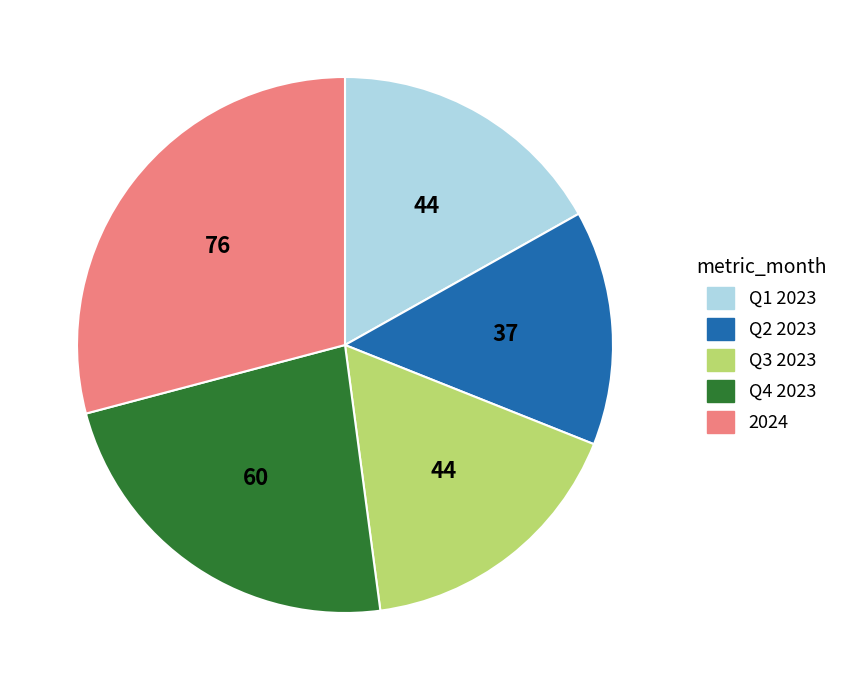

Is Q4 2023 the majority of the pie?

No